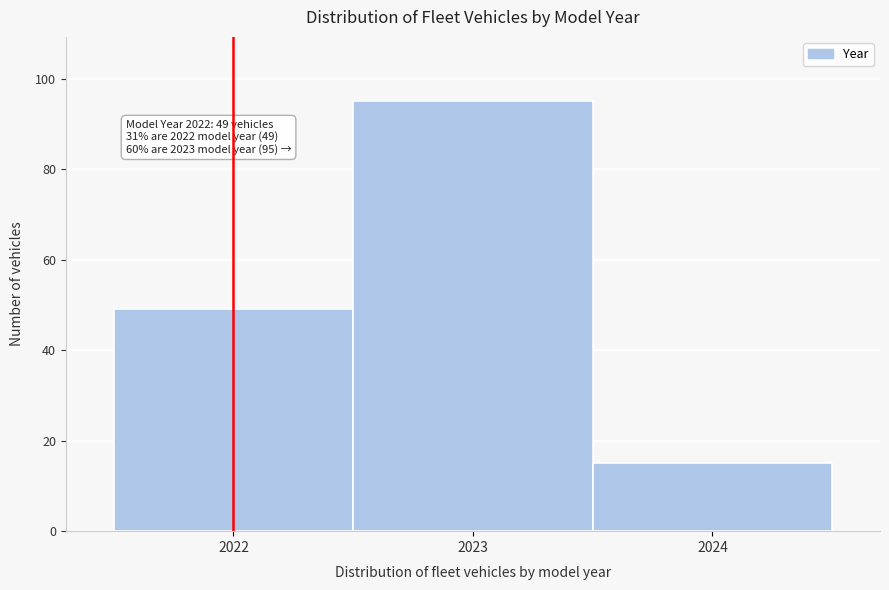

Over which range of the x-axis is the bar tallest?

2022.5 to 2023.5